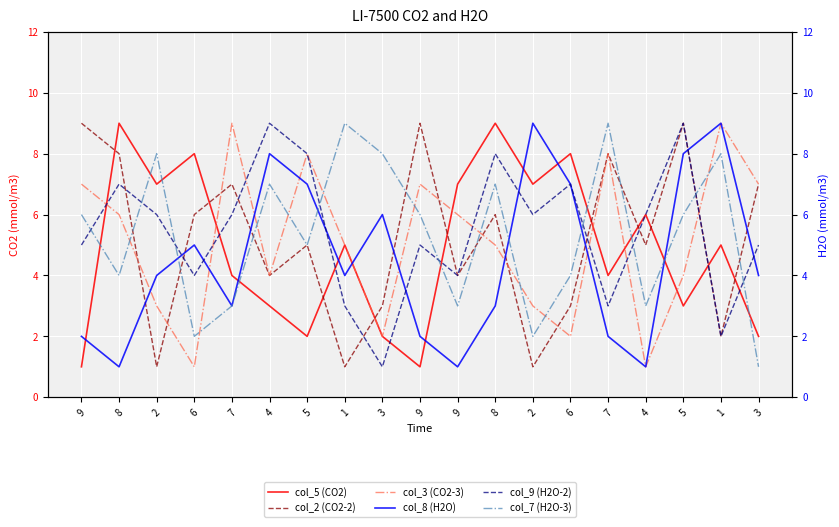

What is the difference between the maximum and minimum values in the col_2 (CO2-2) series?

8